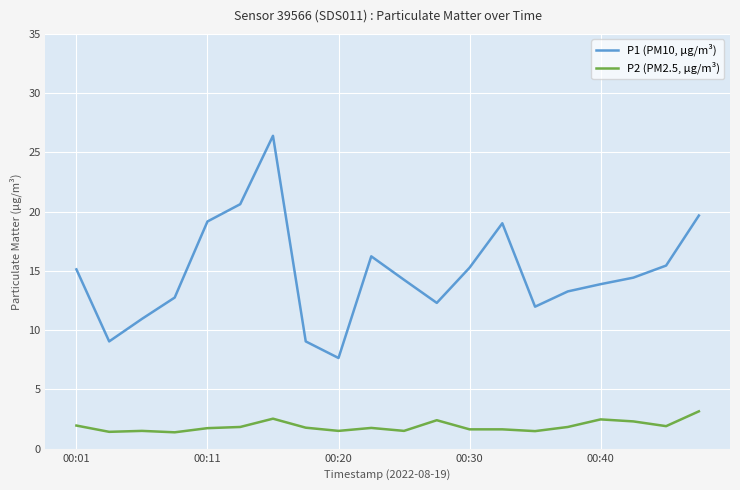

What is the lowest value of the P2 (PM2.5, µg/m³) series?

1.4